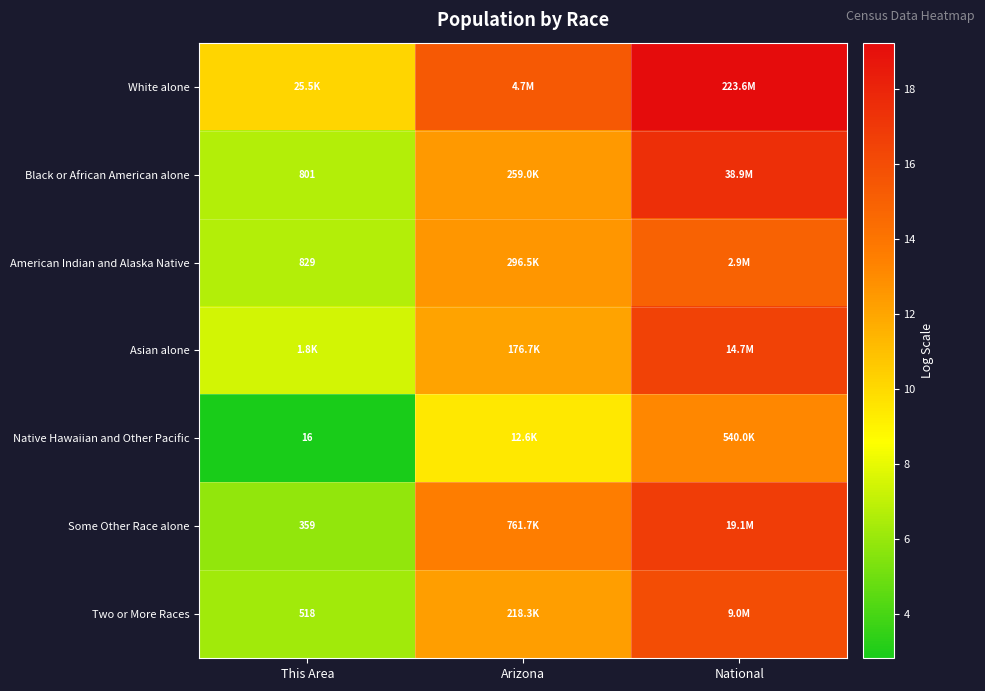

What is the sum of the Some Other Race alone values at Arizona and National?

30.3